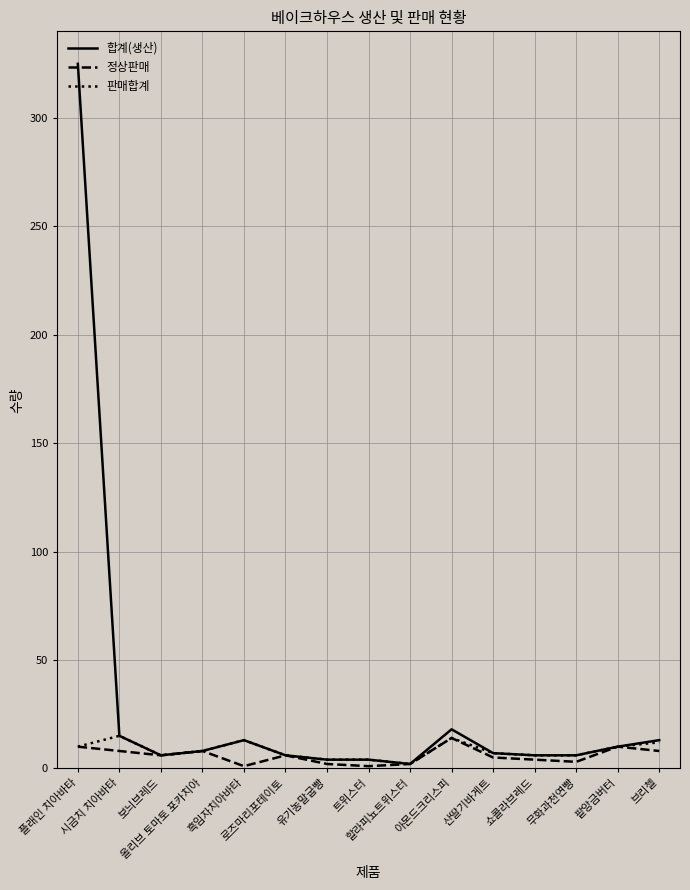

What is the maximum value shown in the chart?

325